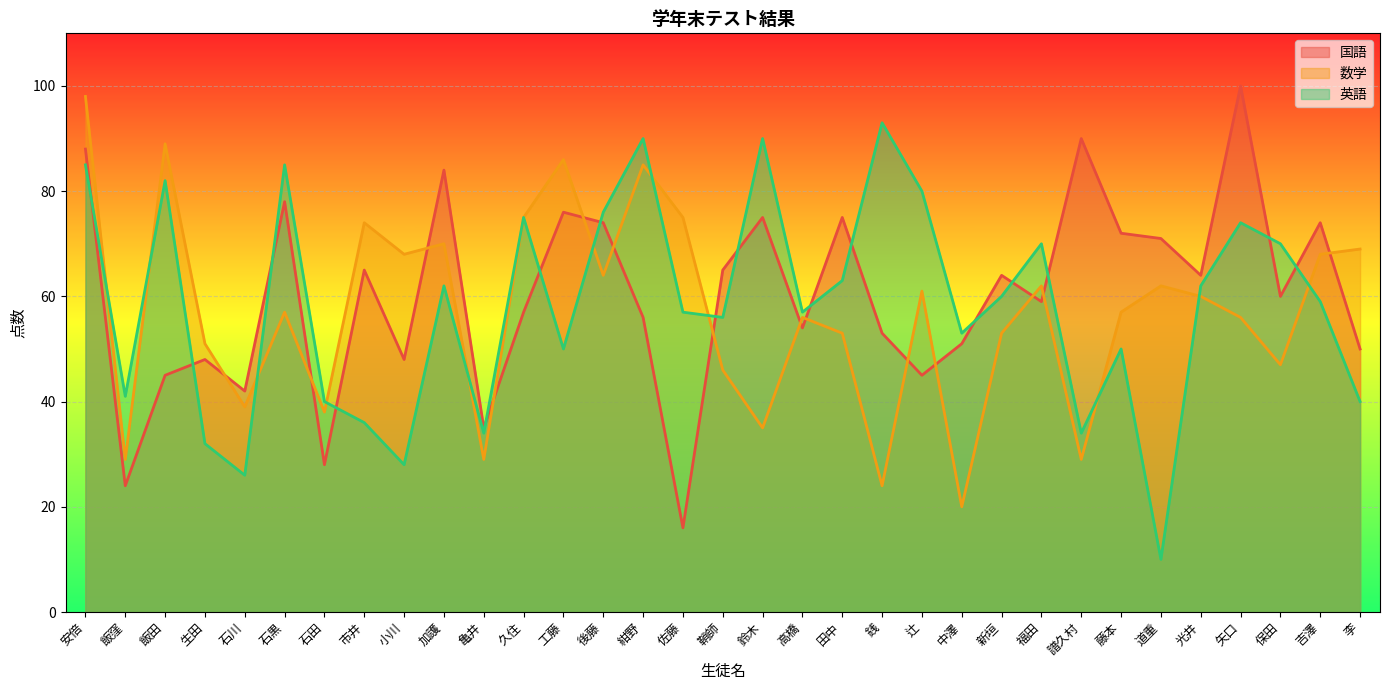

Rank the categories by 数学 value from lowest to highest.

中澤, 銭, 飯窪, 亀井, 譜久村, 鈴木, 石田, 石川, 鞘師, 保田, 生田, 田中, 新垣, 高橋, 矢口, 石黒, 藤本, 光井, 辻, 福田, 道重, 後藤, 小川, 吉澤, 李, 加護, 市井, 久住, 佐藤, 紺野, 工藤, 飯田, 安倍